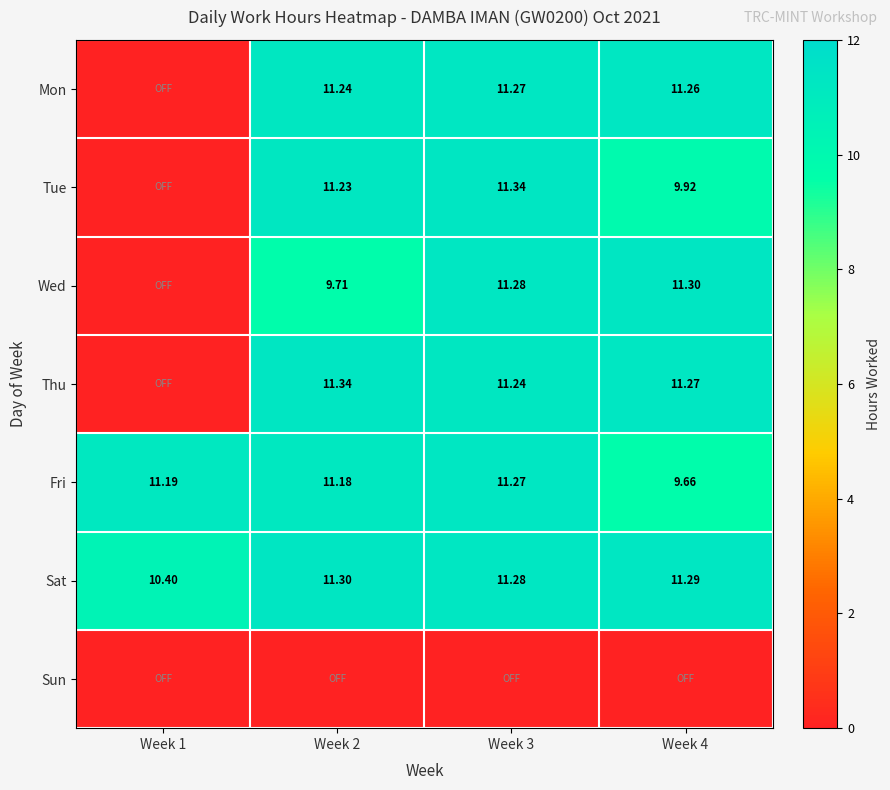

Rank the categories by Thu value from highest to lowest.

Week 2, Week 4, Week 3, Week 1